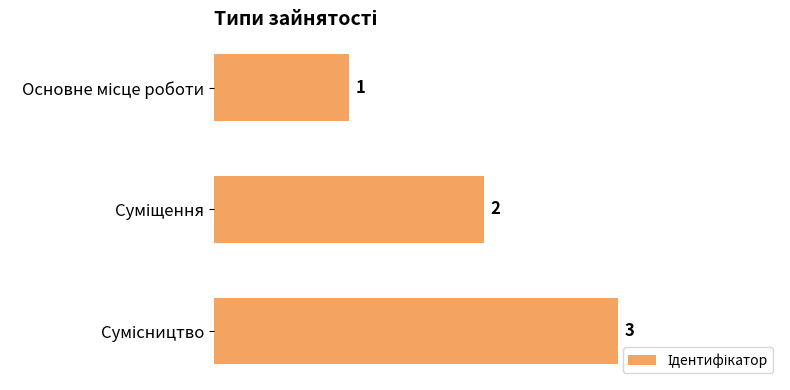

What is the maximum value shown in the chart?

3